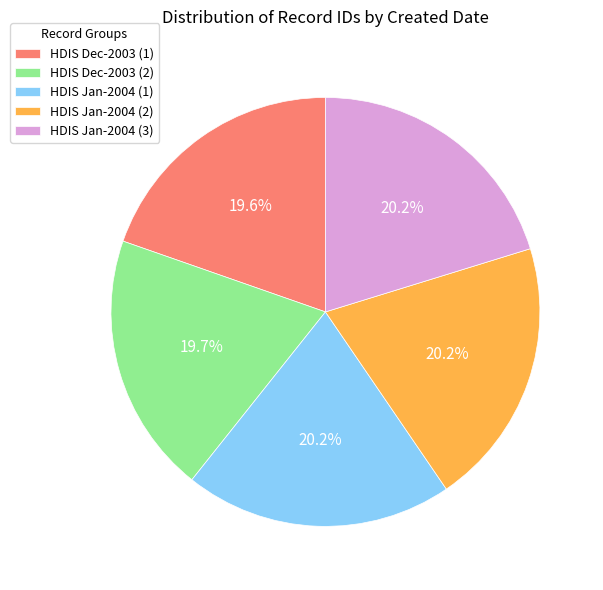

Approximately how many times larger is the value at HDIS Dec-2003 (2) compared to HDIS Jan-2004 (2)?

1.0